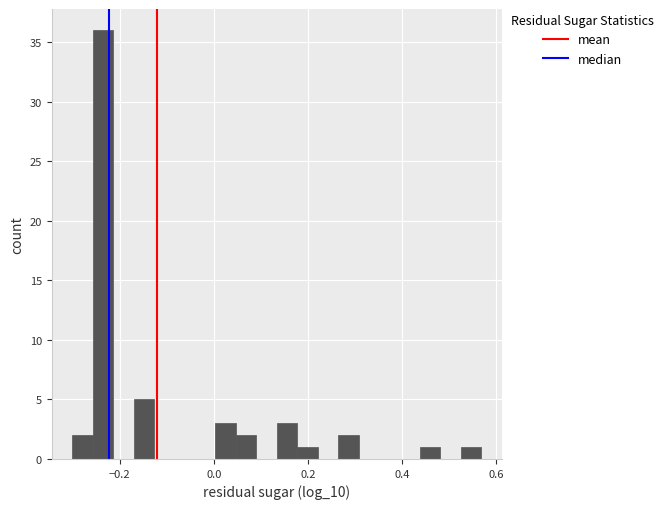

Around what value on the x-axis is the tallest bar? Give the approximate position of its centre, as read against the axis.

-0.24